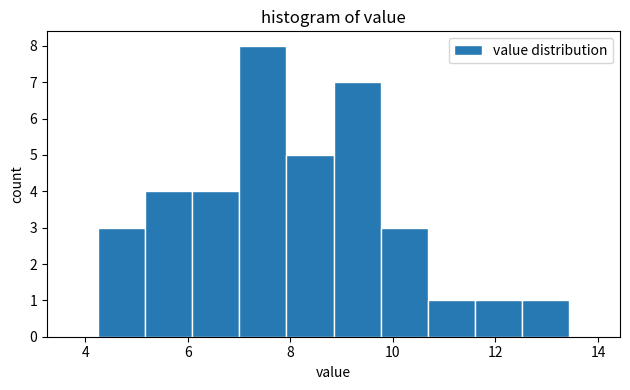

Reading left to right, list every bar in this chart as the range it spans on the x-axis followed by its height. Neither the bar edges nor the heights are printed on the chart, so give them approximately, as read against the axes.

4.2 to 5.2: 3
5.2 to 6.0: 4
6.0 to 7.0: 4
7.0 to 8.0: 8
8.0 to 8.8: 5
8.8 to 9.8: 7
9.8 to 10.6: 3
10.6 to 11.6: 1
11.6 to 12.6: 1
12.6 to 13.4: 1